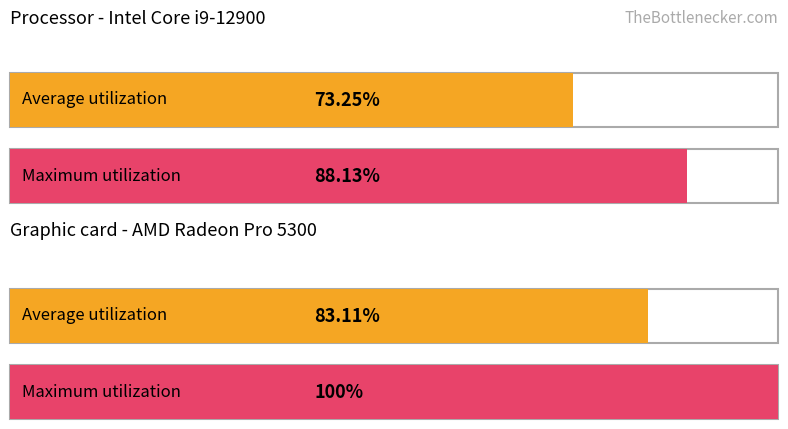

Is the value of Average utilization at Hour 0 greater than the value of Maximum utilization at 20?

No